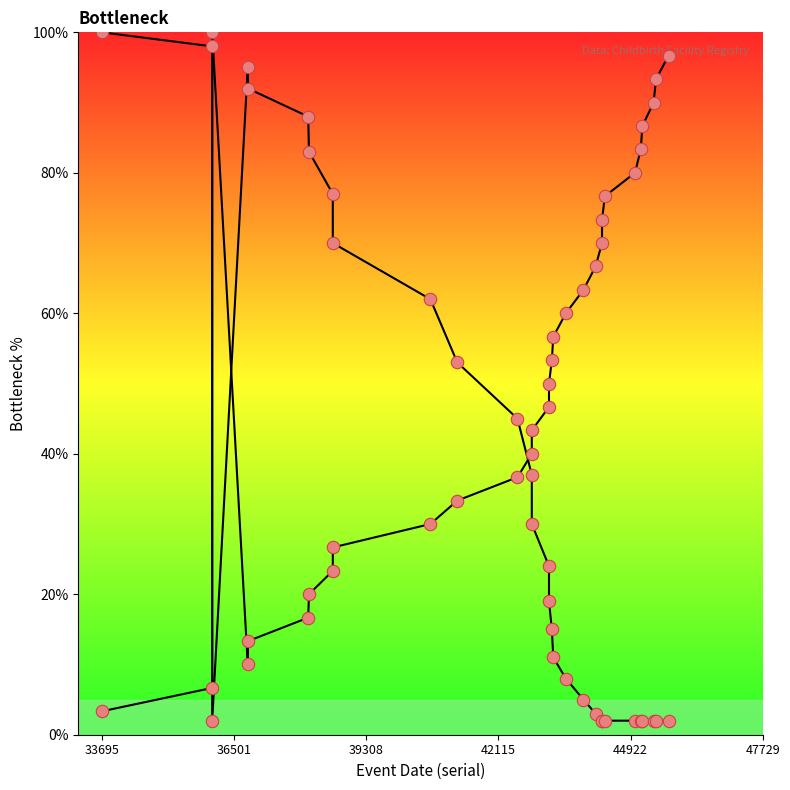

Which series reaches the minimum Y coordinate?

Record Index